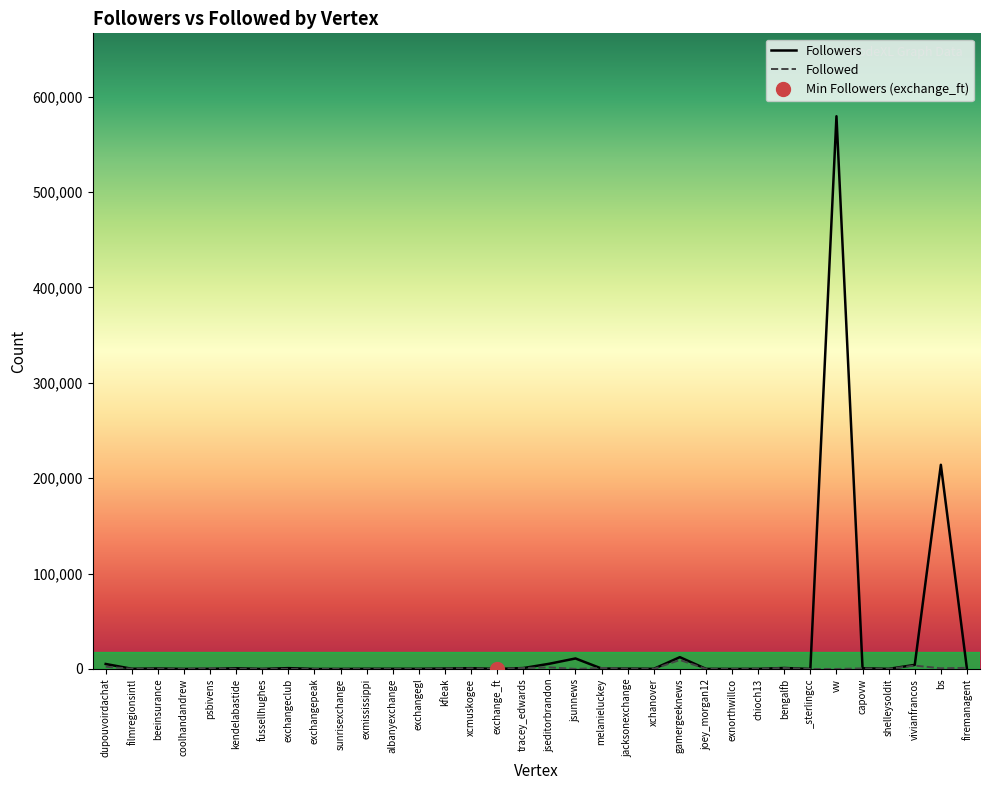

Between bengalfb and xcmuskogee, which is larger?

bengalfb